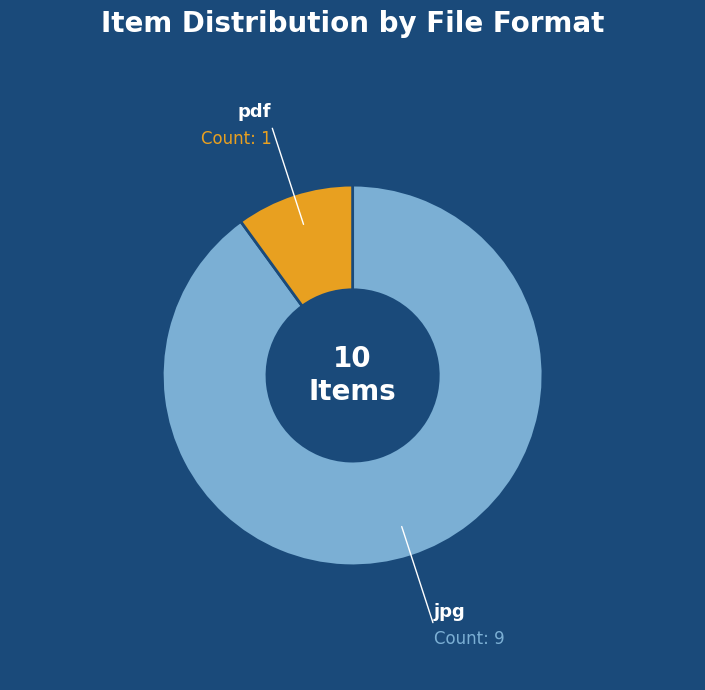

What is the smallest slice in the pie chart?

pdf